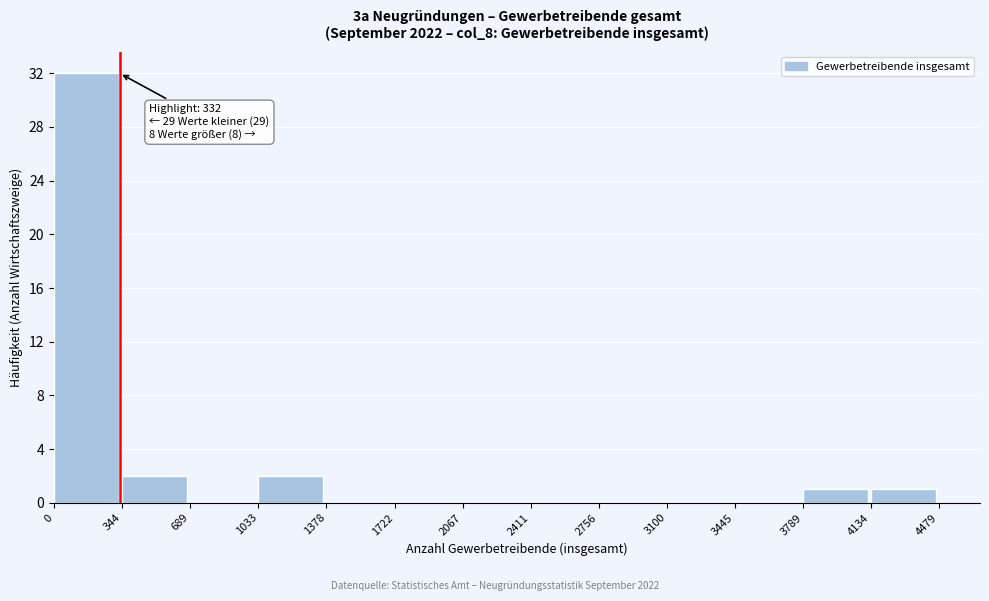

Over which range of the x-axis is the bar tallest?

0 to 344